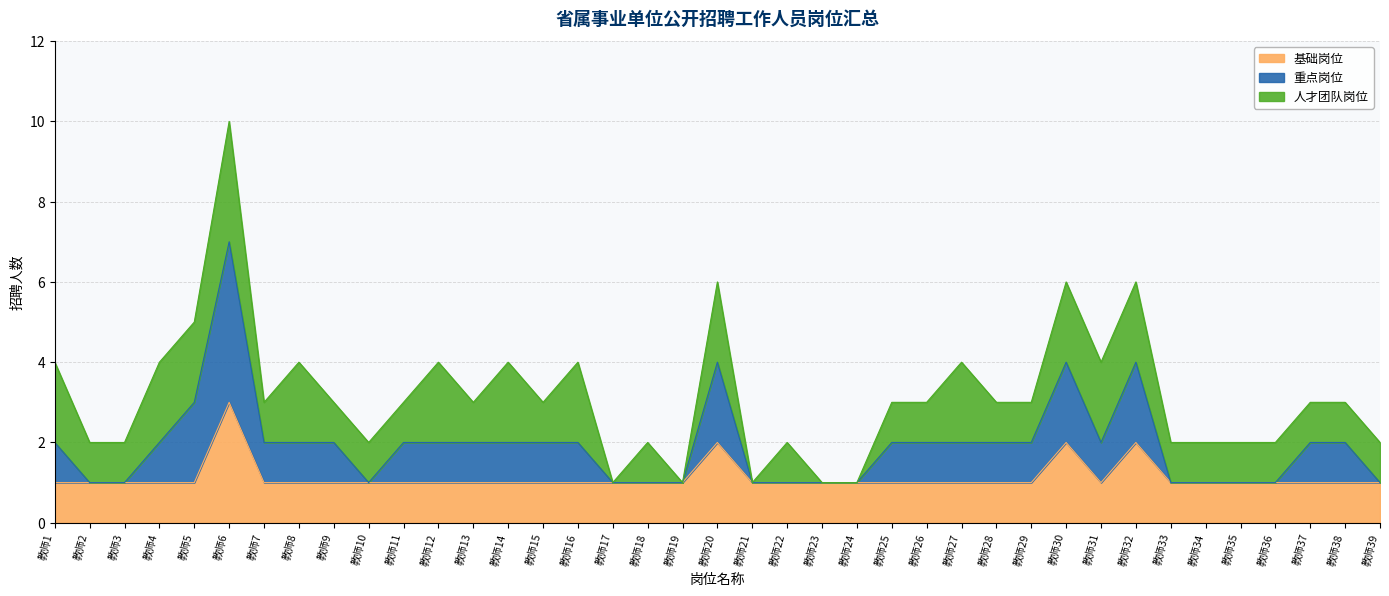

What is the smallest value displayed?

1